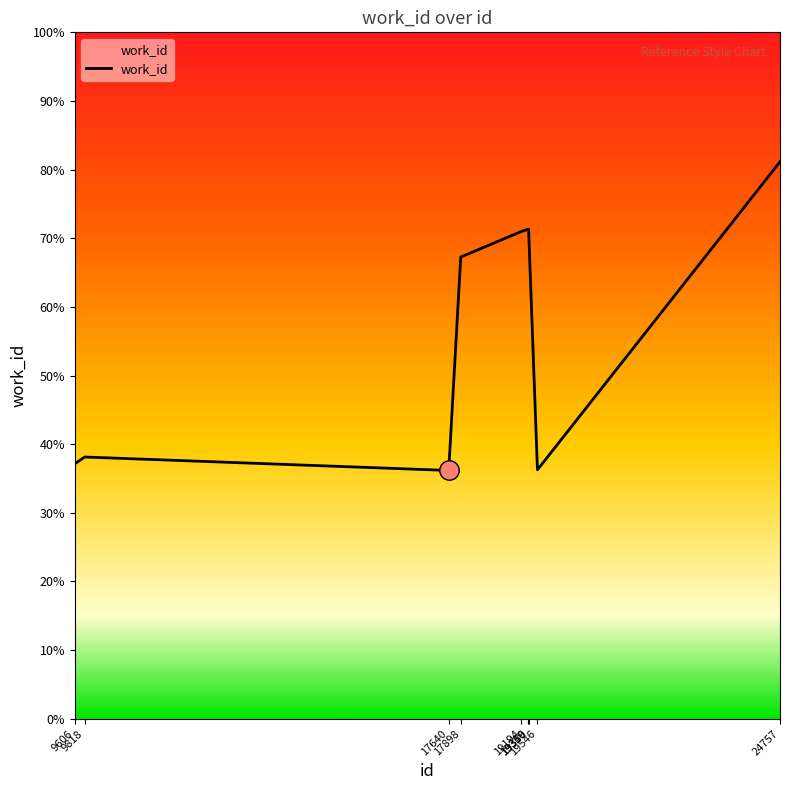

Where is the data nearest to the value 5865?

17898